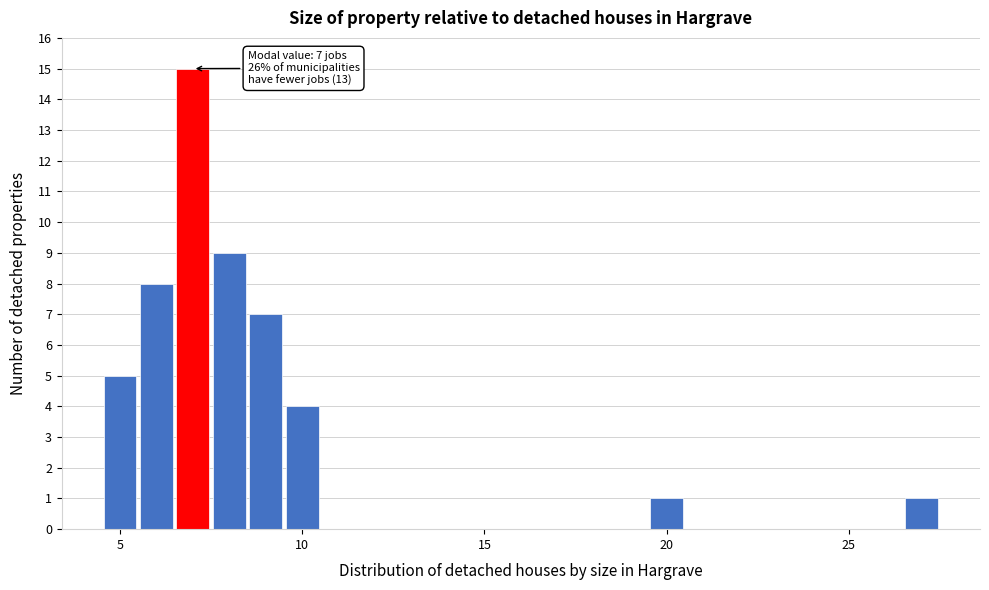

Read against the x-axis, roughly where is the centre of the tallest bar?

7.0